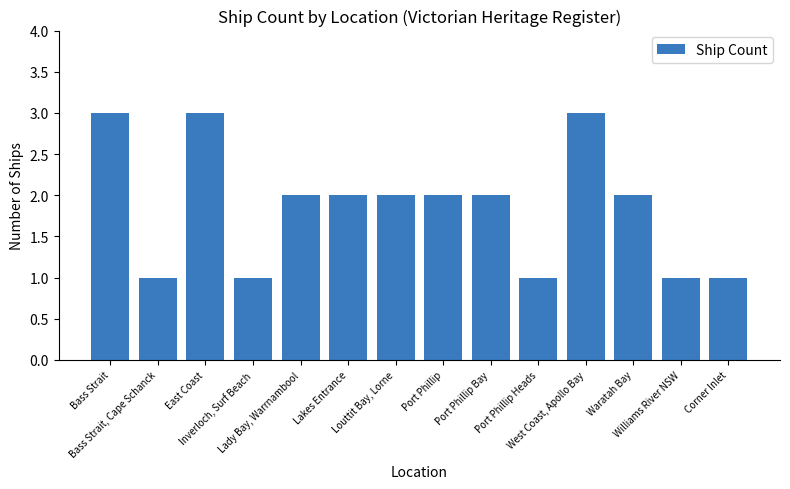

What is the label of the 12th bar from the right?

East Coast